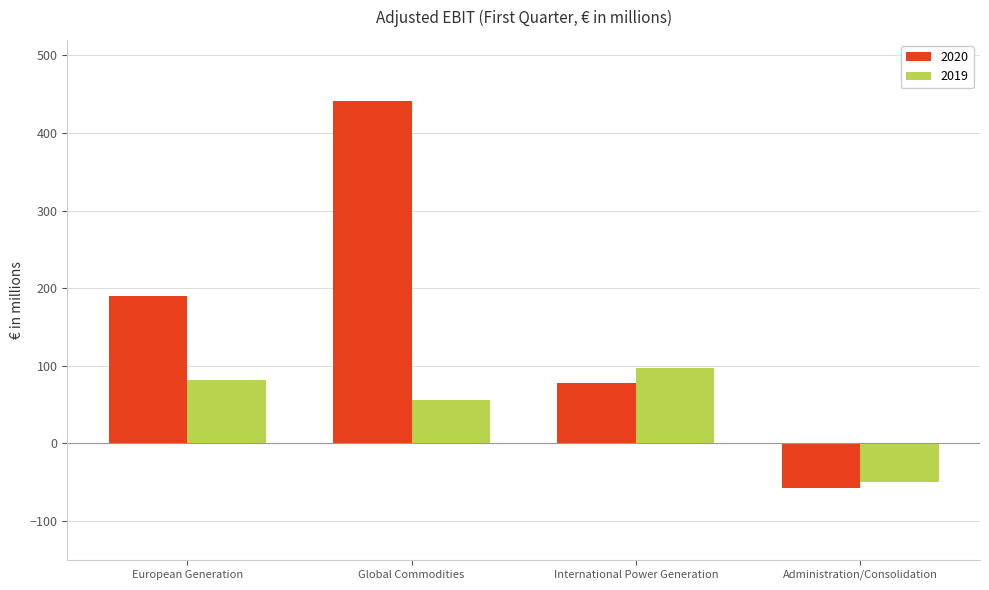

How many negative values does the 2019 series have?

1